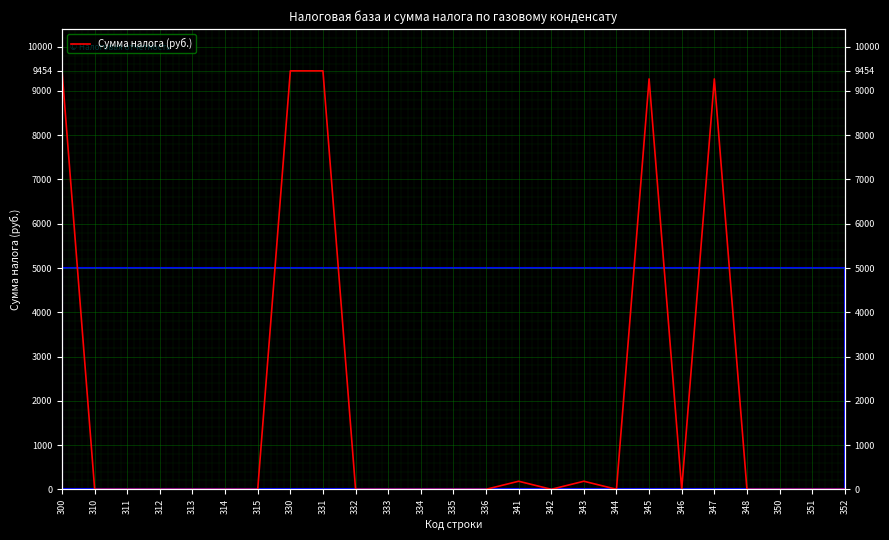

Between 314 and 312, which is larger?

314